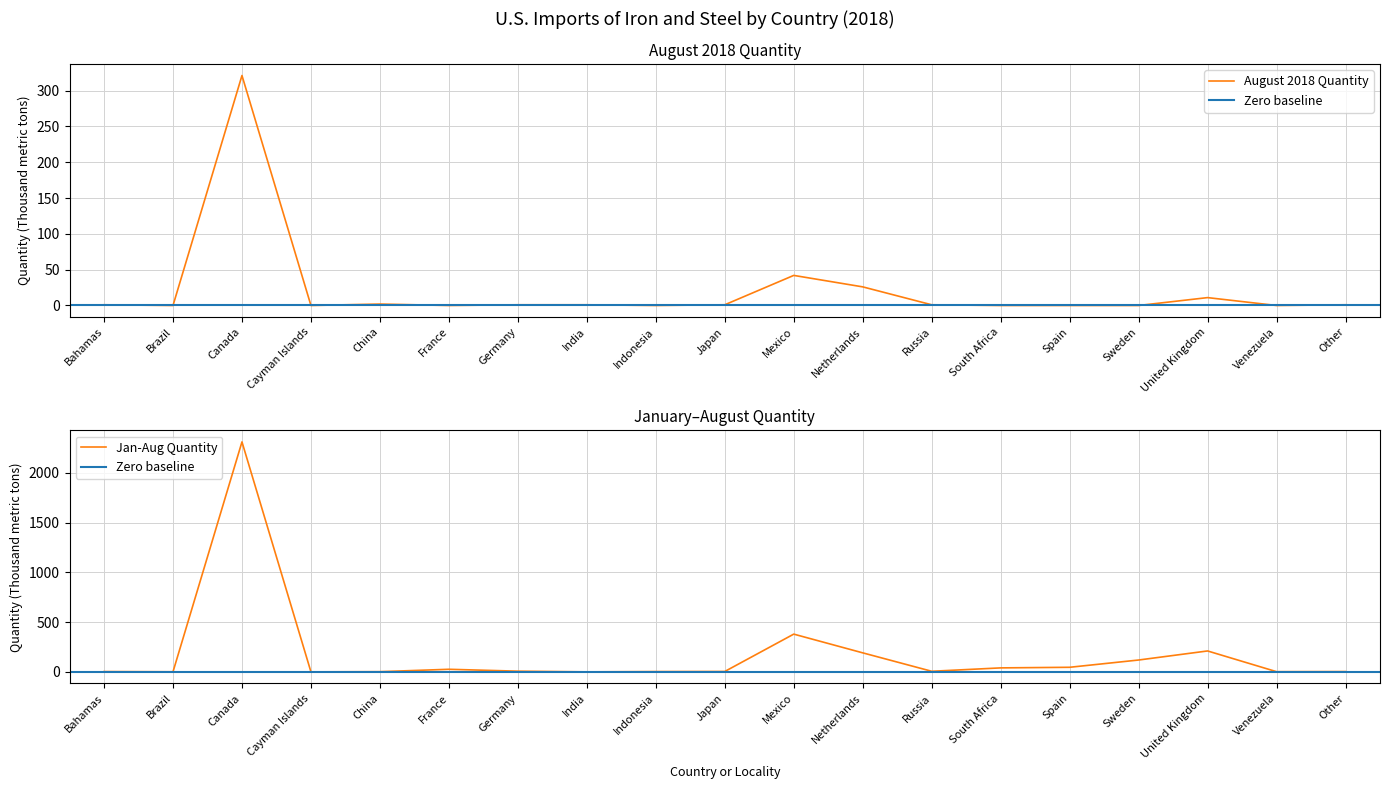

What is the label of the 10th point from the left?

Japan